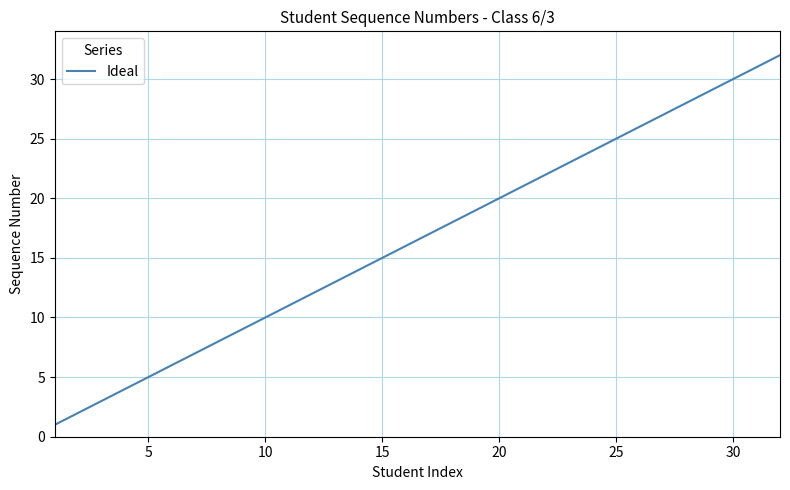

Count the number of data series in this chart.

1